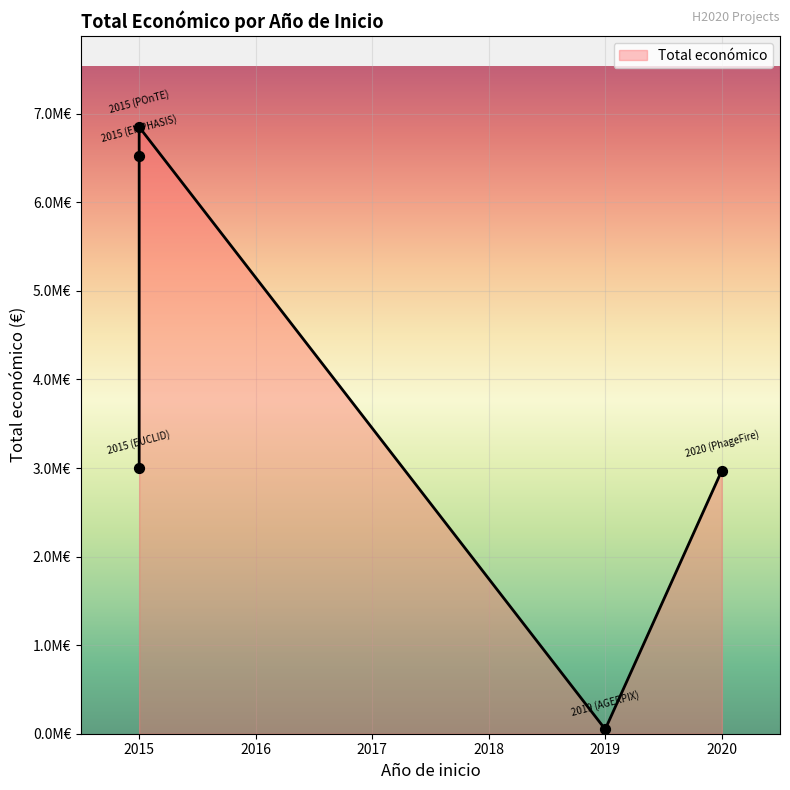

Between 2015 (EUCLID) and 2019 (AGERPIX), which is larger?

2015 (EUCLID)